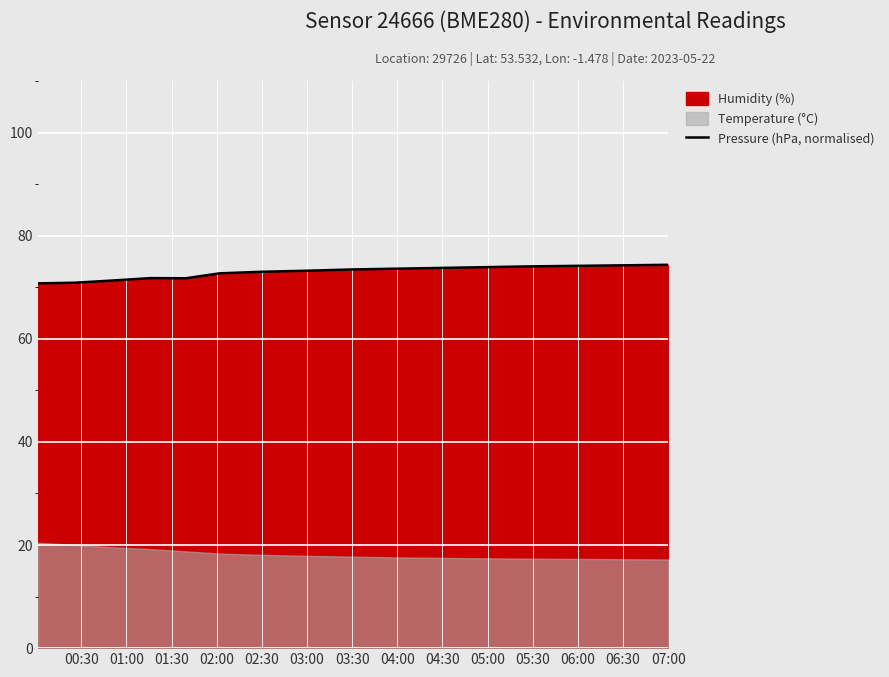

The Pressure (hPa, normalised) series shows 107.1 at 05:30. True or false?

False